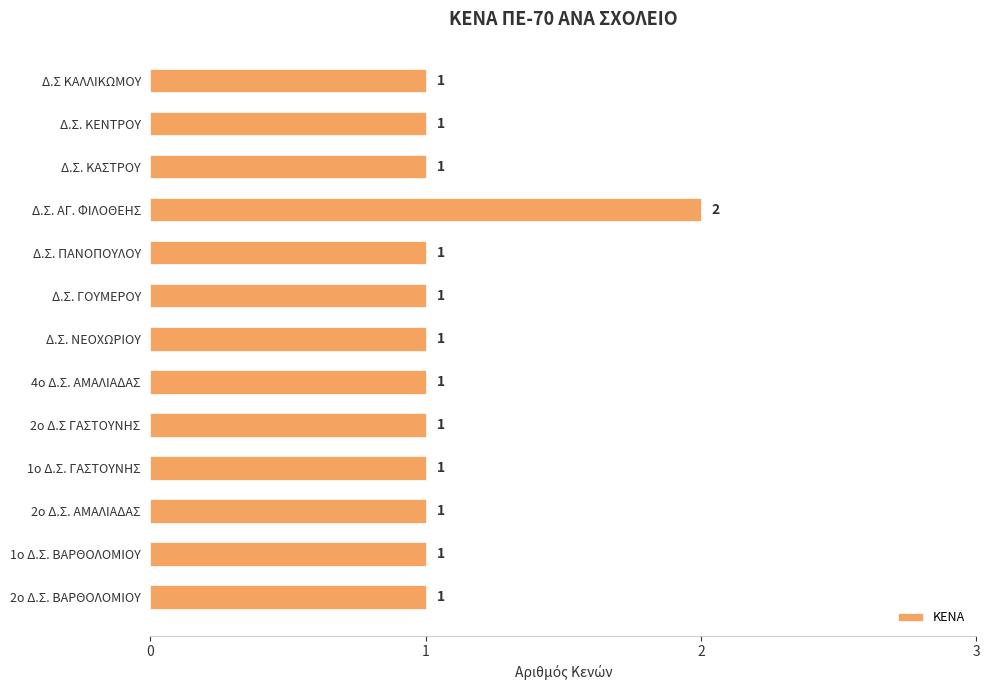

Count the values in the range 1 to 2.

13